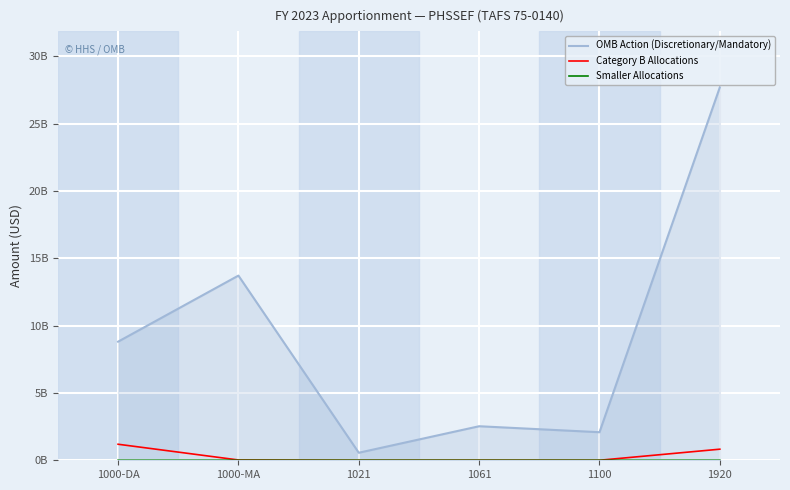

Does the chart have visible grid lines?

Yes